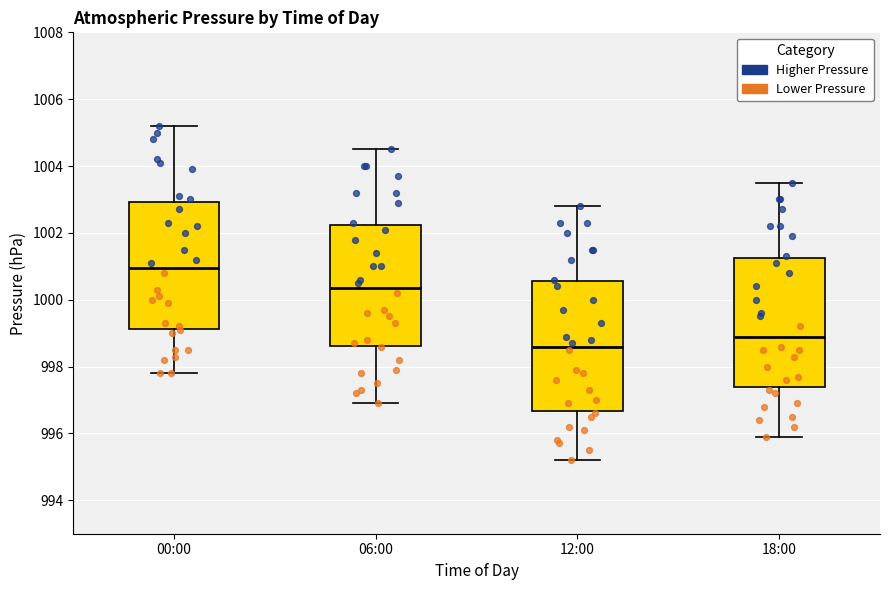

Where does the median line of the box for 18:00 sit on the y-axis? The values are not printed on the chart, so give them approximately, as read against the axis.

999.0